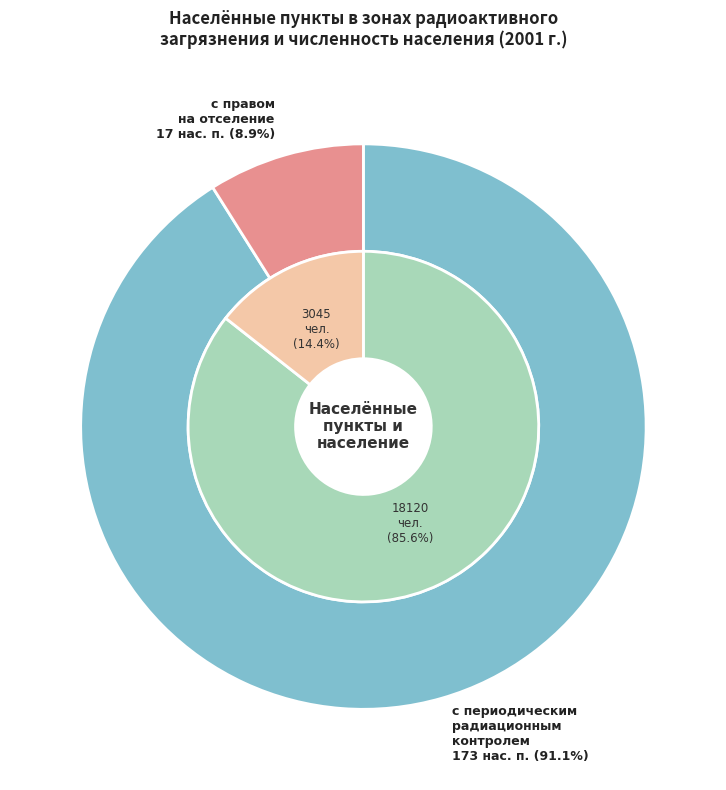

Rank the series by their maximum value, from highest to lowest.

с периодическим радиационным контролем, с правом на отселение